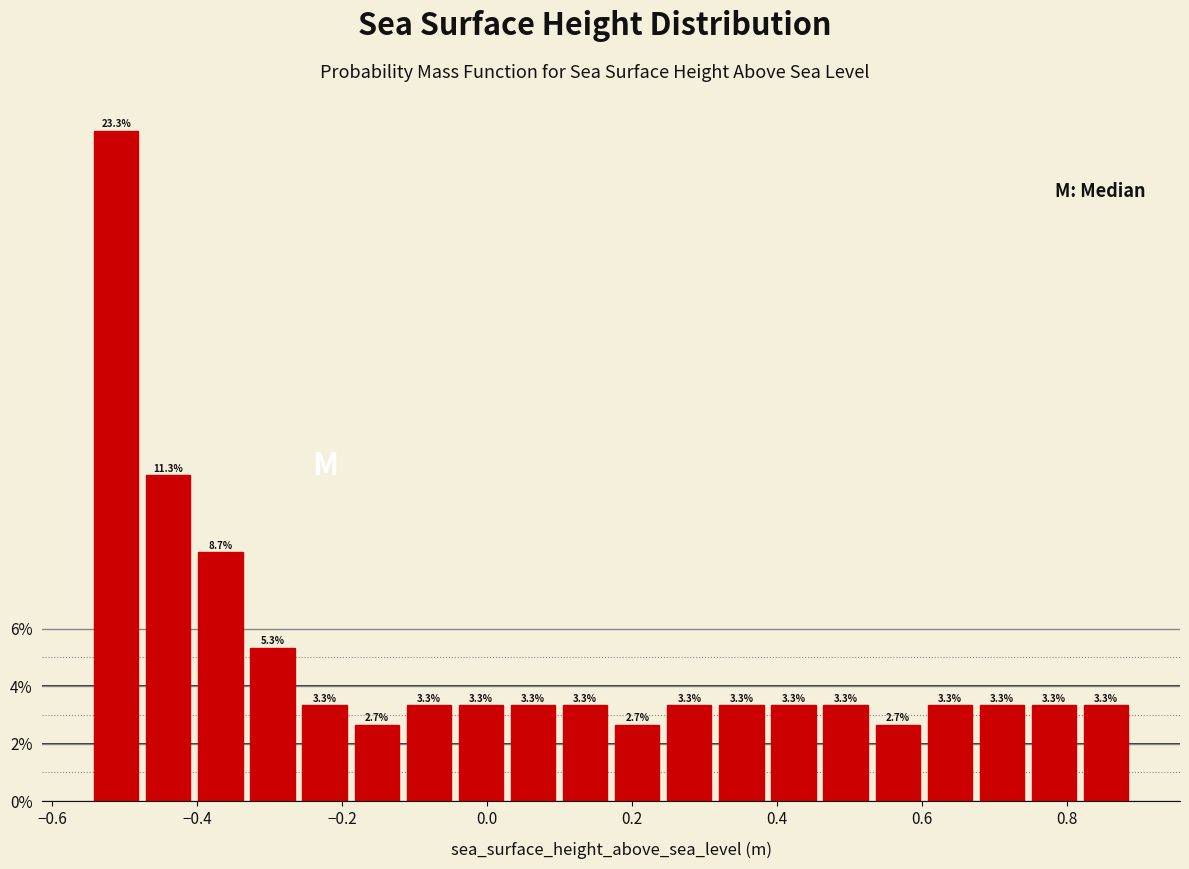

Around what value on the x-axis is the tallest bar? Give the approximate position of its centre, as read against the axis.

-0.52